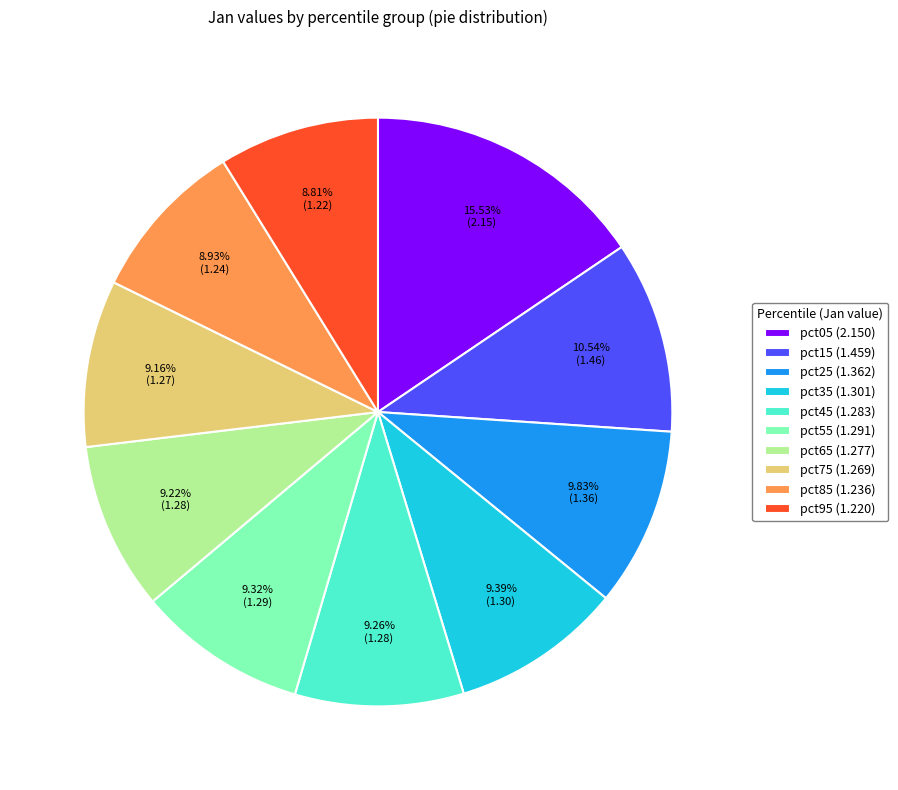

How much of the chart is everything except pct75?

90.8%